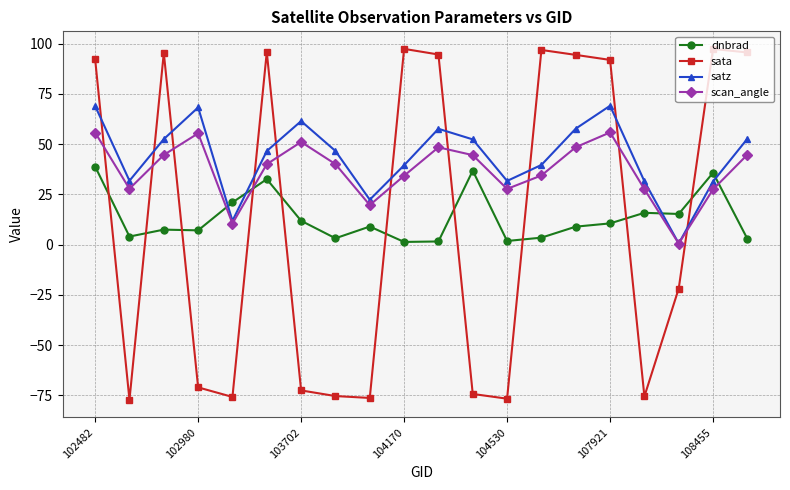

What is the sum of all scan_angle values?

738.5